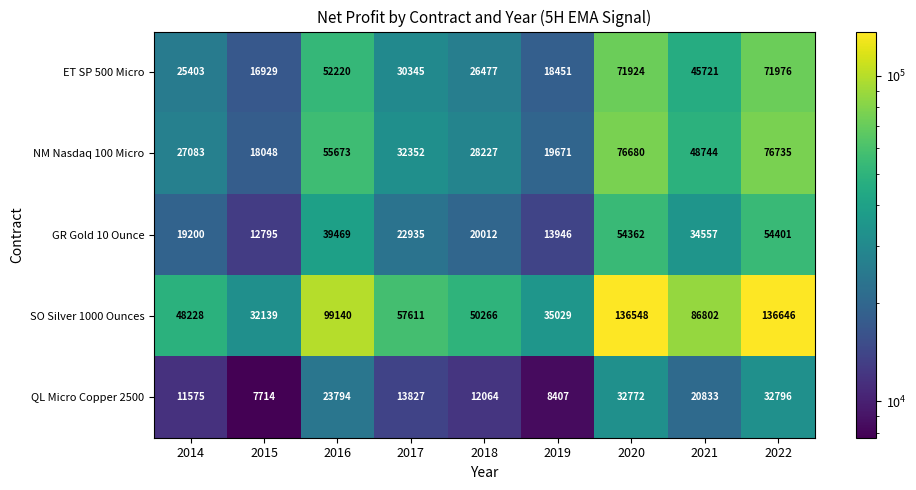

Count the number of data series in this chart.

5